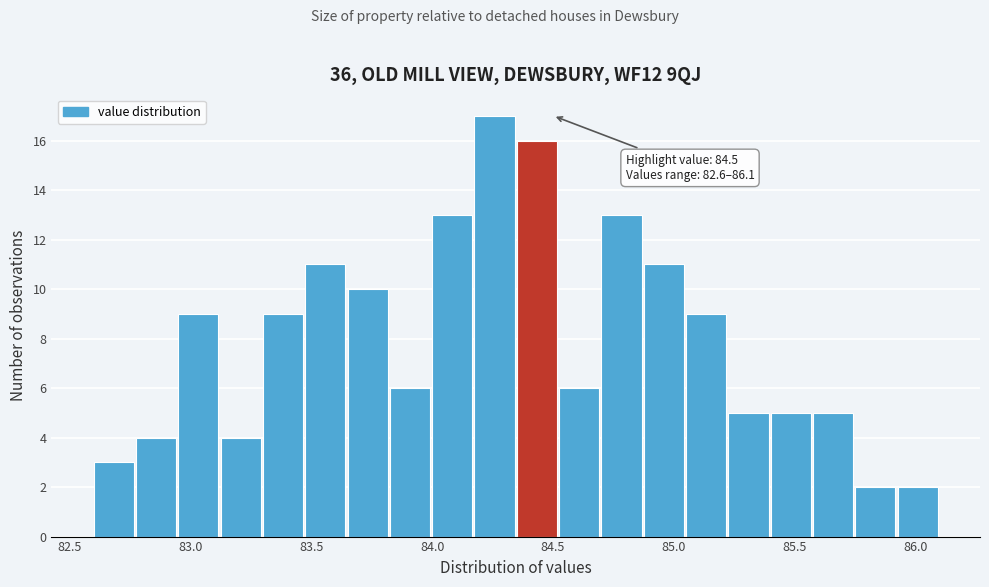

Around what value on the x-axis is the tallest bar? Give the approximate position of its centre, as read against the axis.

84.25